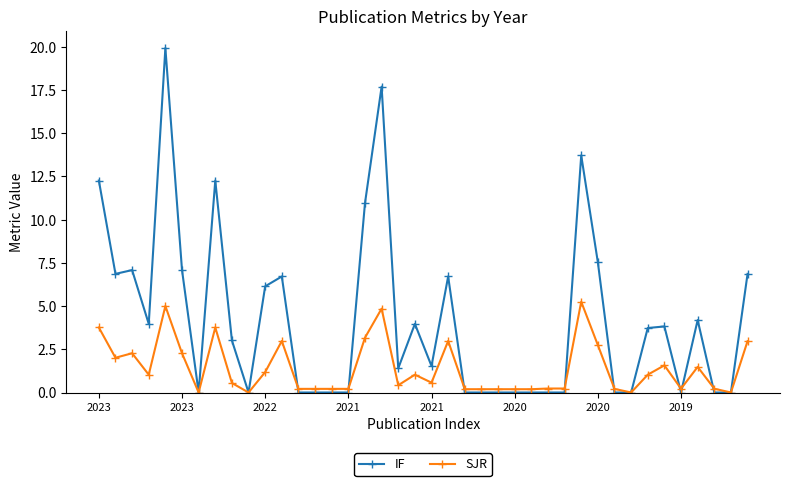

What is the greatest value displayed?

19.9